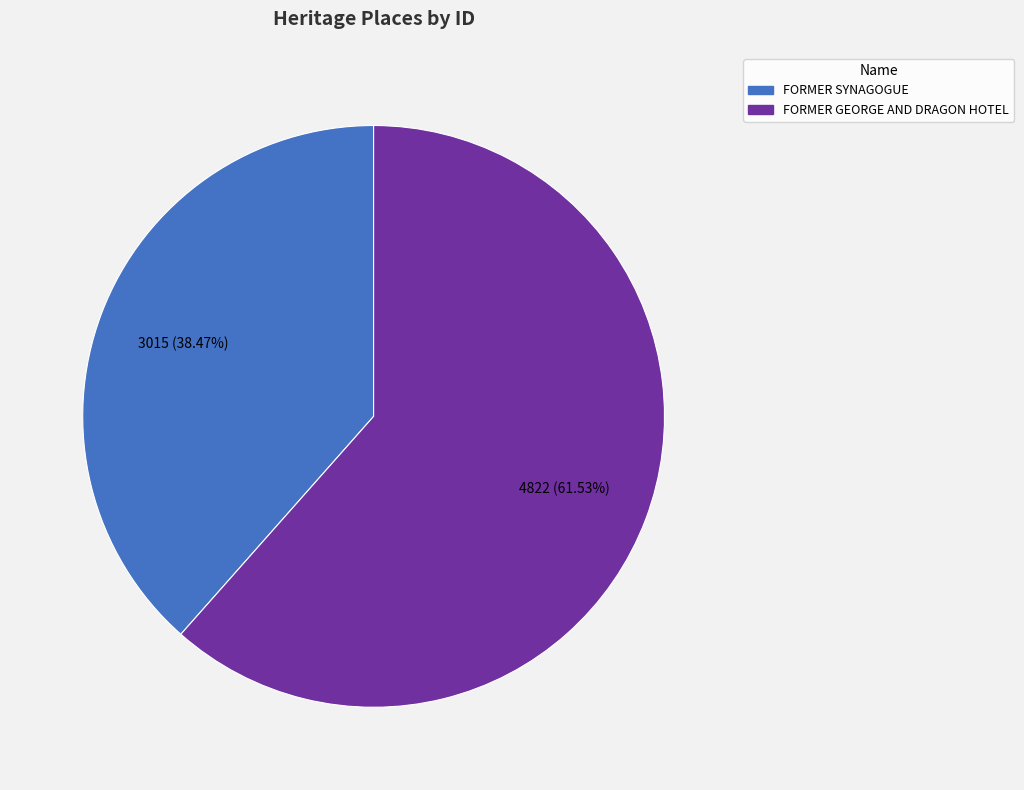

Rank the categories by value from highest to lowest.

FORMER GEORGE AND DRAGON HOTEL, FORMER SYNAGOGUE